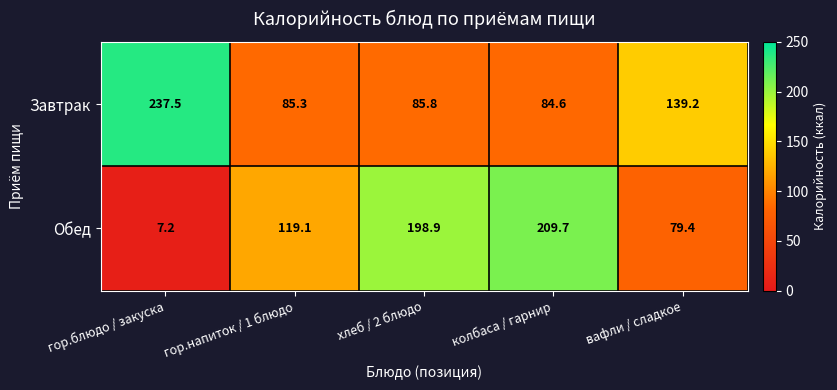

How many categories are shown in the chart?

5